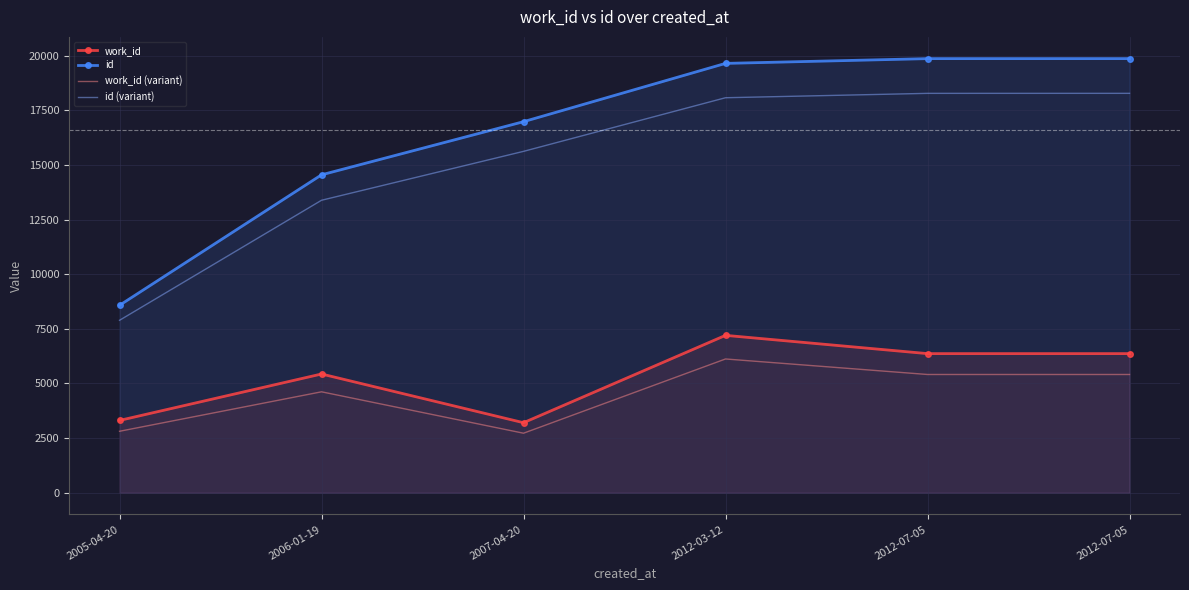

At how many categories does at least one series exceed 4562?

6